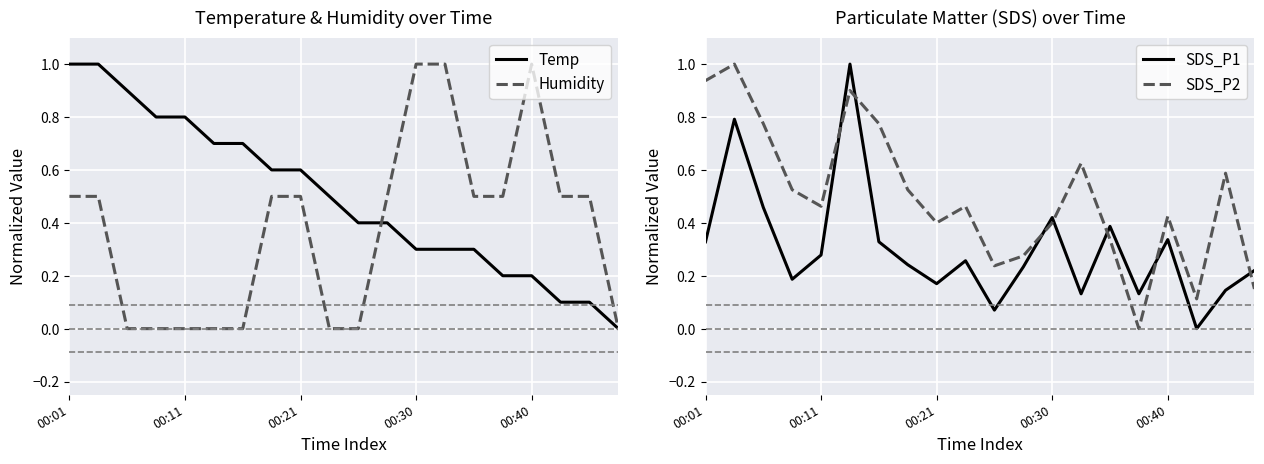

What are all the series names shown in the legend?

Temp, Humidity, SDS_P1, SDS_P2